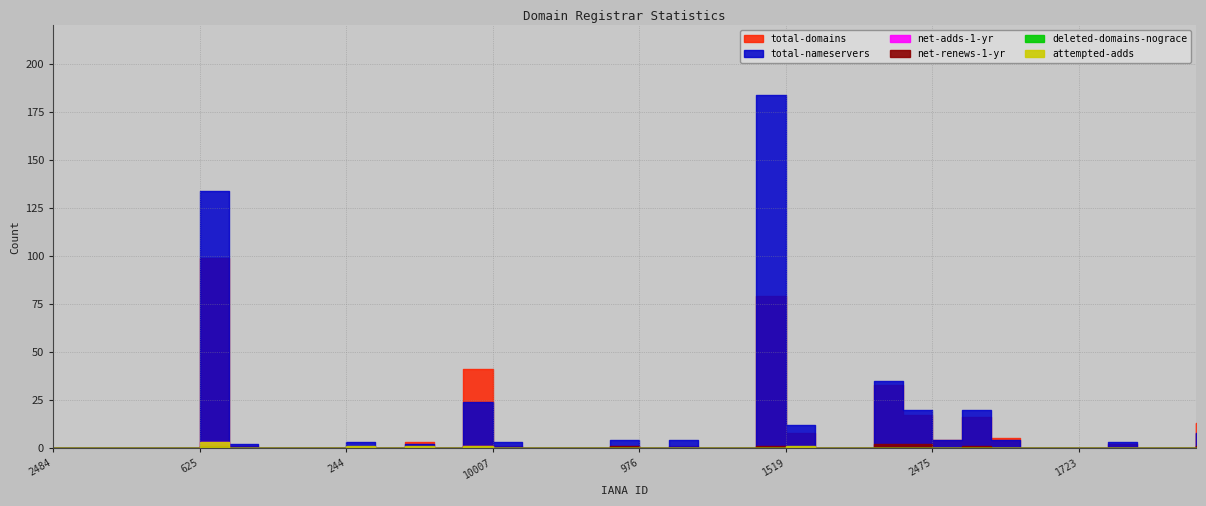

The value of total-domains at 10007 is 1. True or false?

True